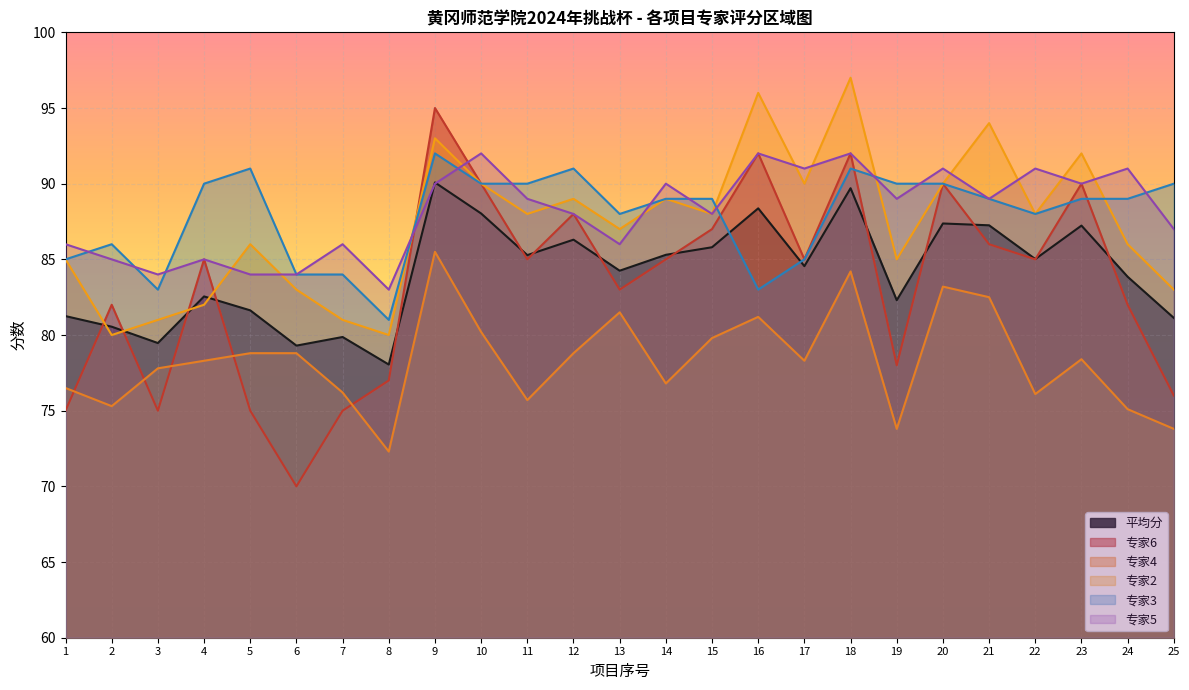

What are all the series names shown in the legend?

平均分, 专家6, 专家4, 专家2, 专家3, 专家5